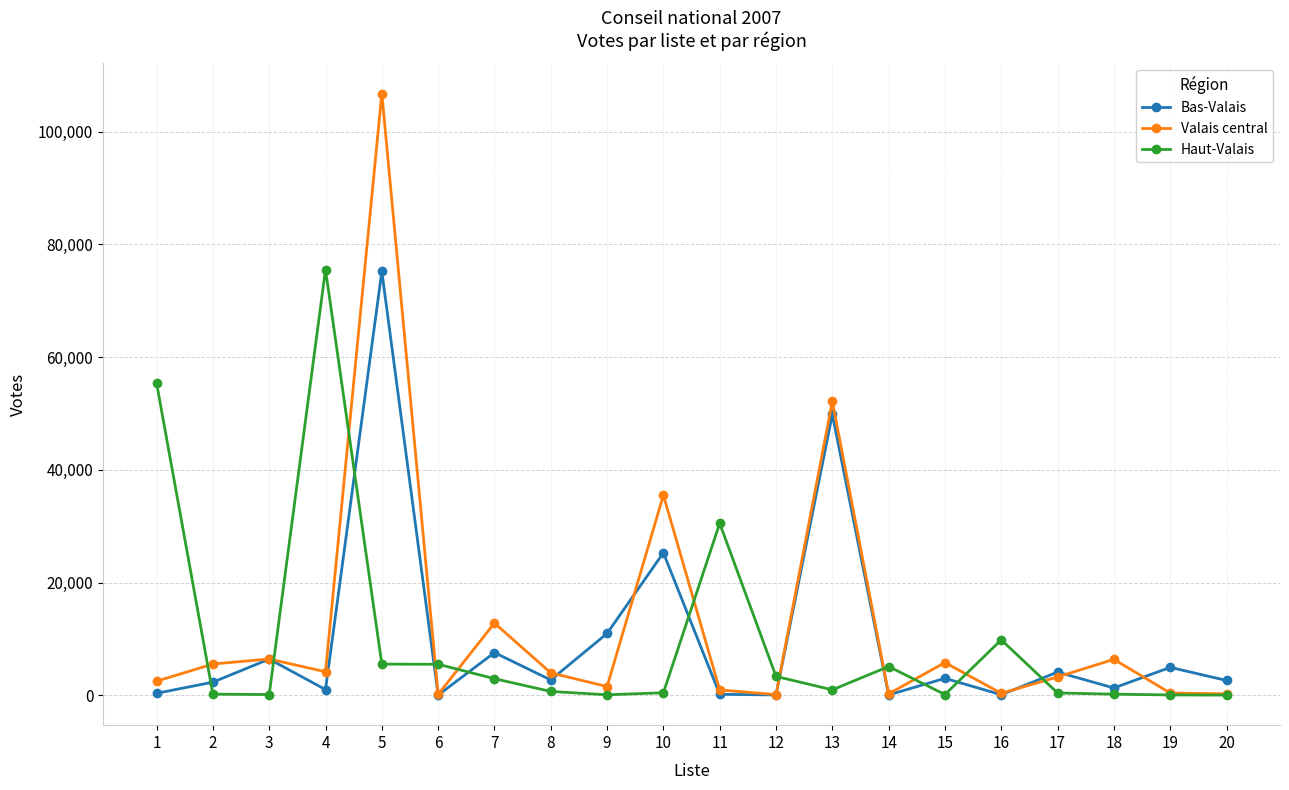

What is the difference between the Valais central values at 9 and 10?

33966